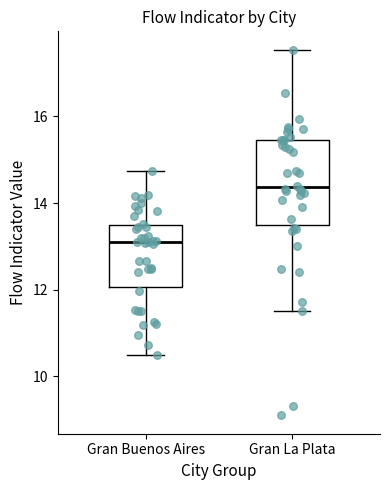

Which box has the highest median line?

Gran La Plata